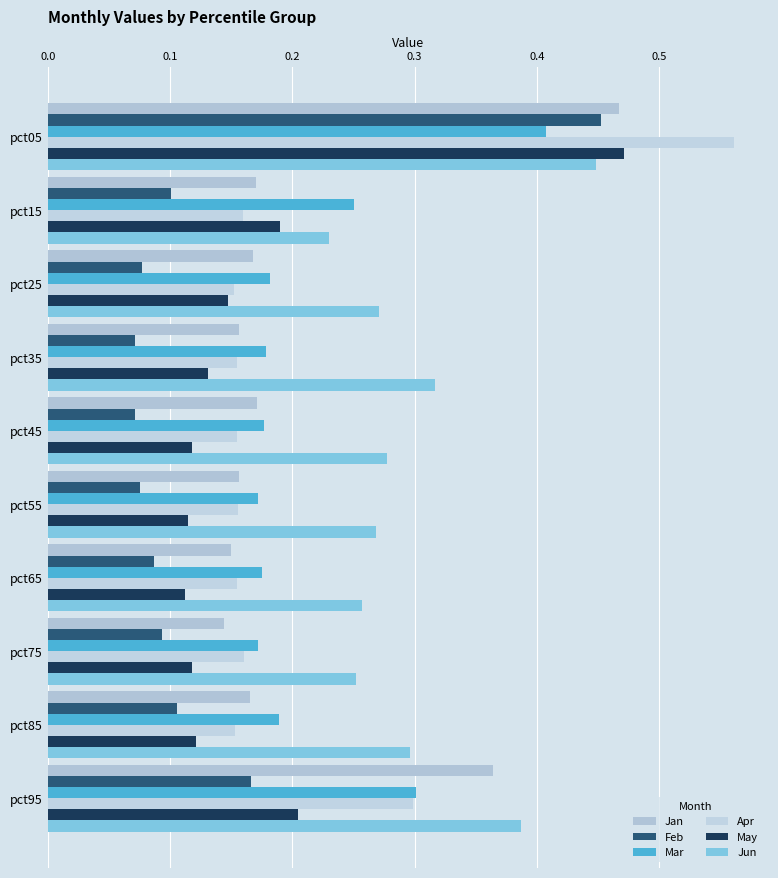

What is the maximum value shown in the chart?

0.6